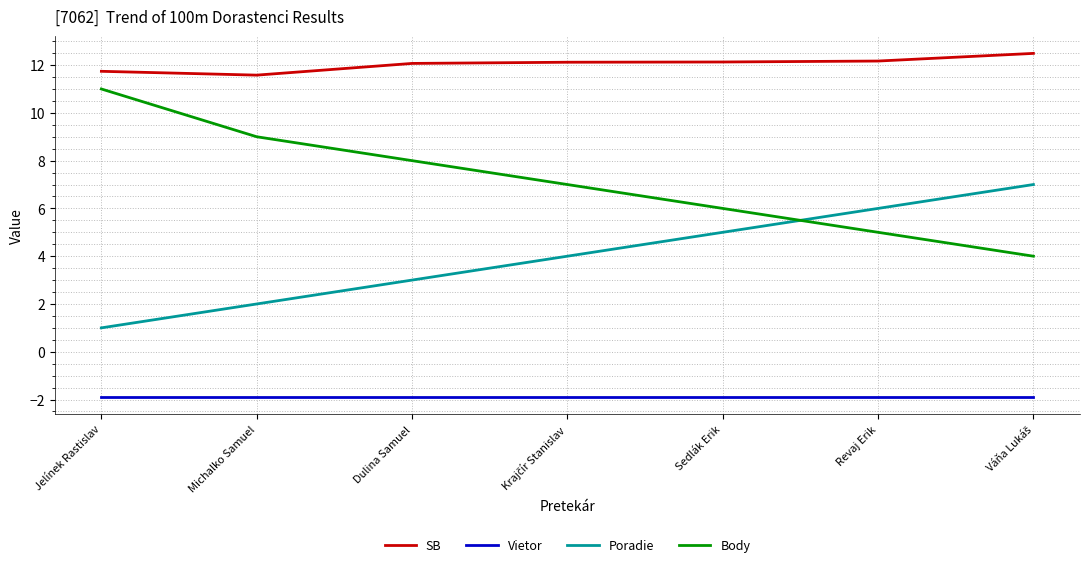

What is the difference between the highest and lowest values at Jelínek Rastislav?

13.6